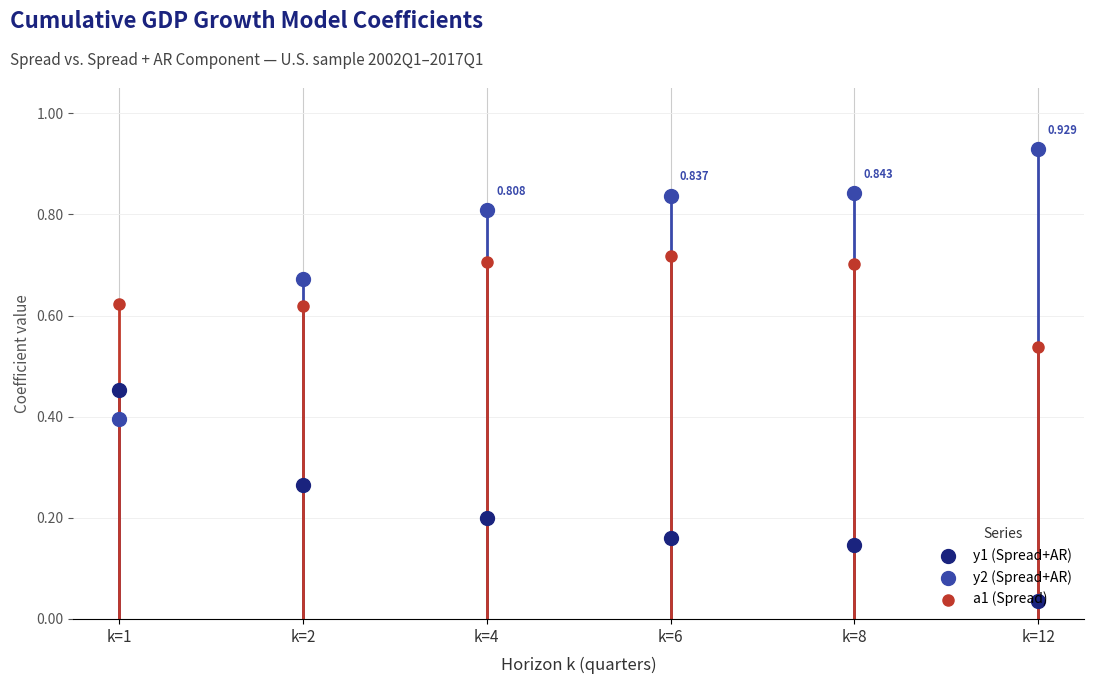

Which series has the largest total across all categories?

y2 (Spread+AR)